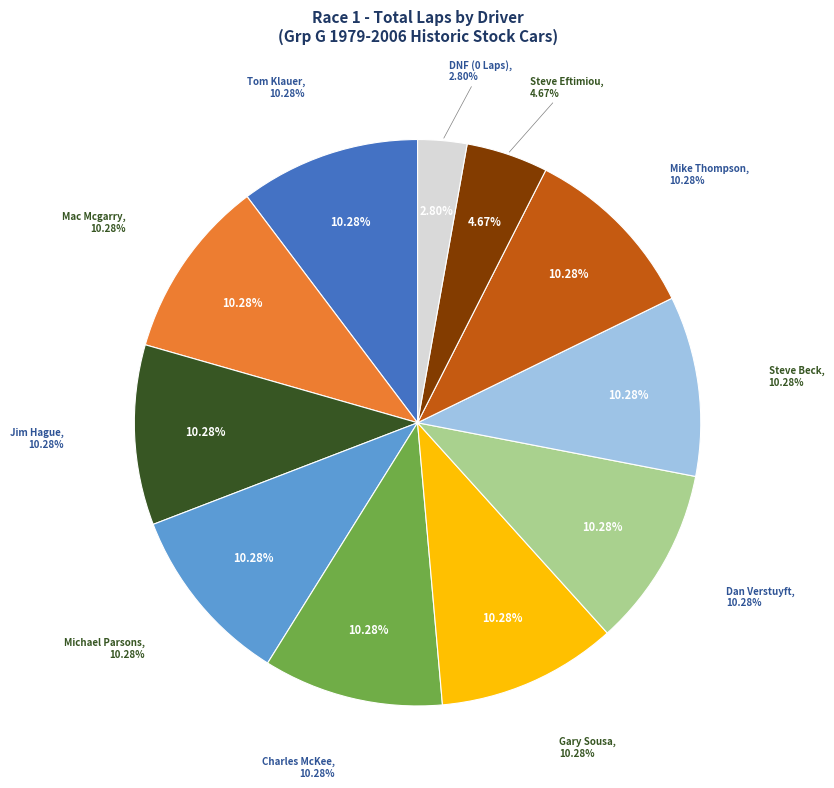

Is Michael Parsons the majority of the pie?

No